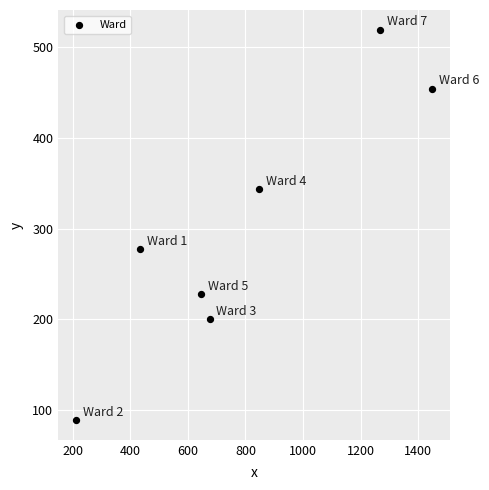

What Y value in the scatter plot is closest to 304?

277